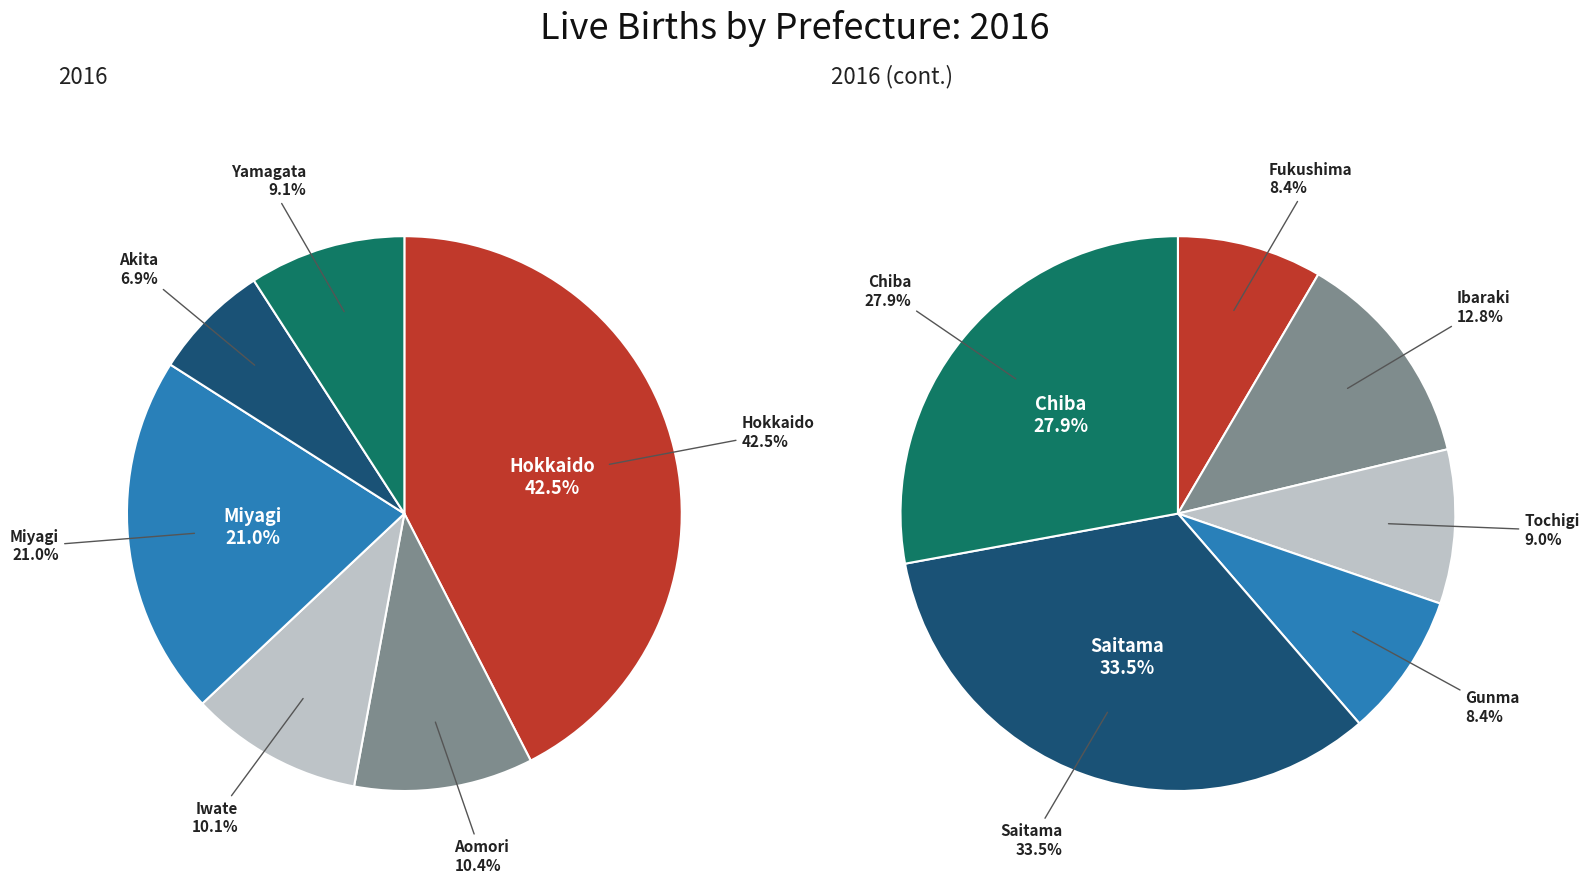

Does any single category account for the majority?

No